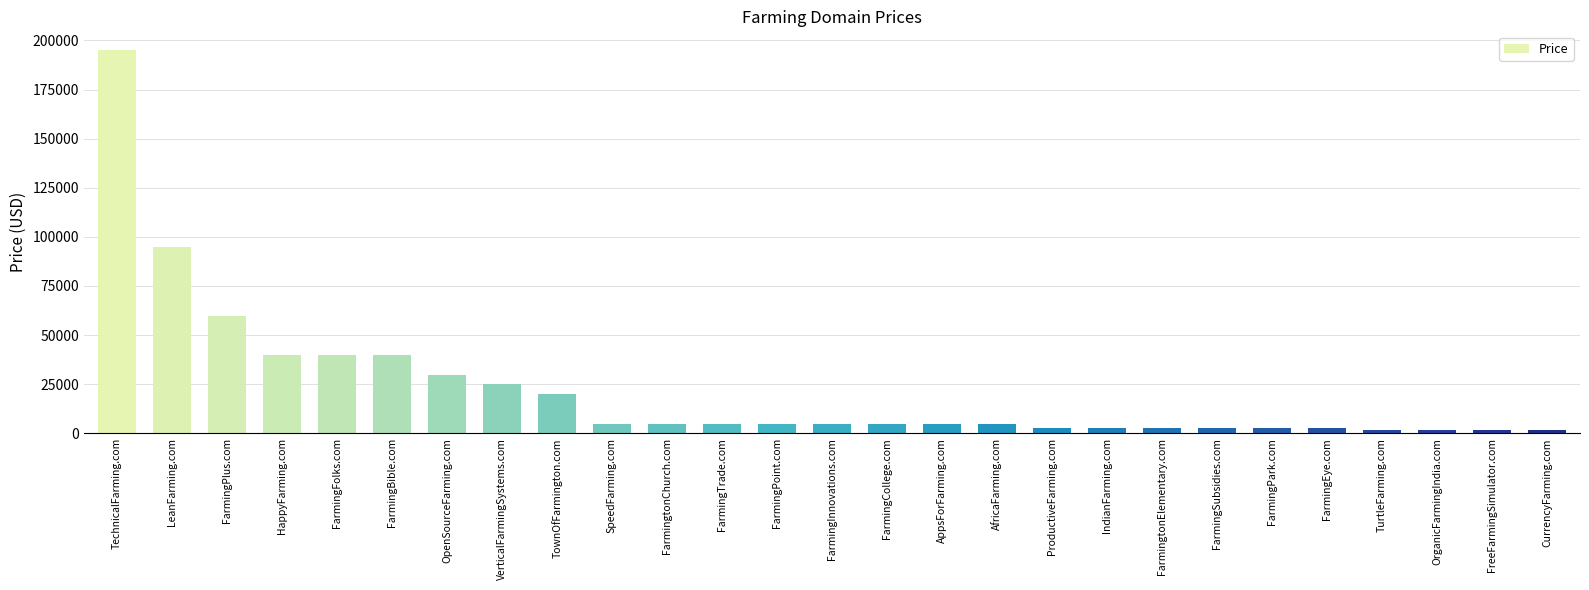

What position from the left is FarmingtonElementary.com?

20